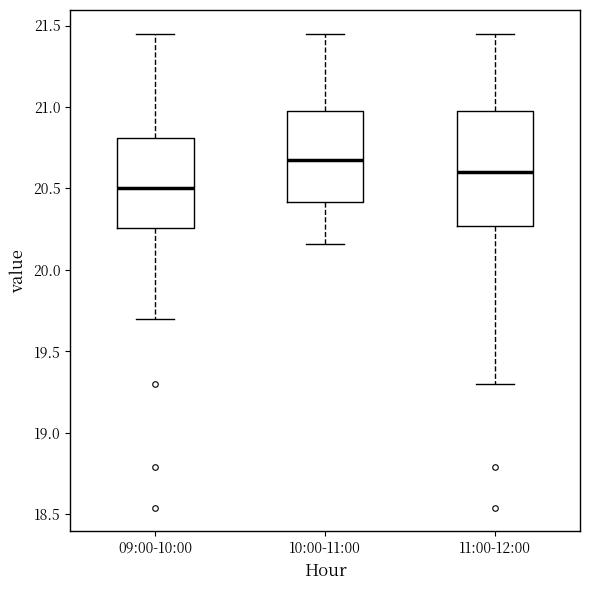

Which box's median line is the highest?

10:00-11:00